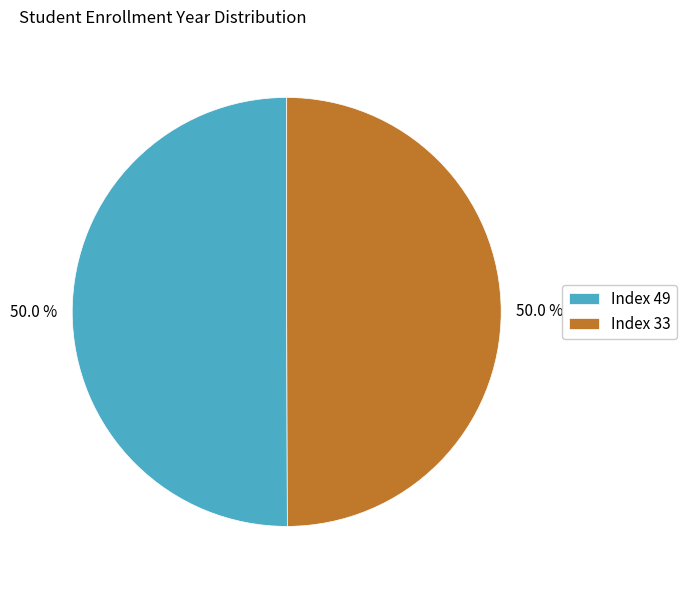

How much of the chart is everything except Index 33?

50.0%